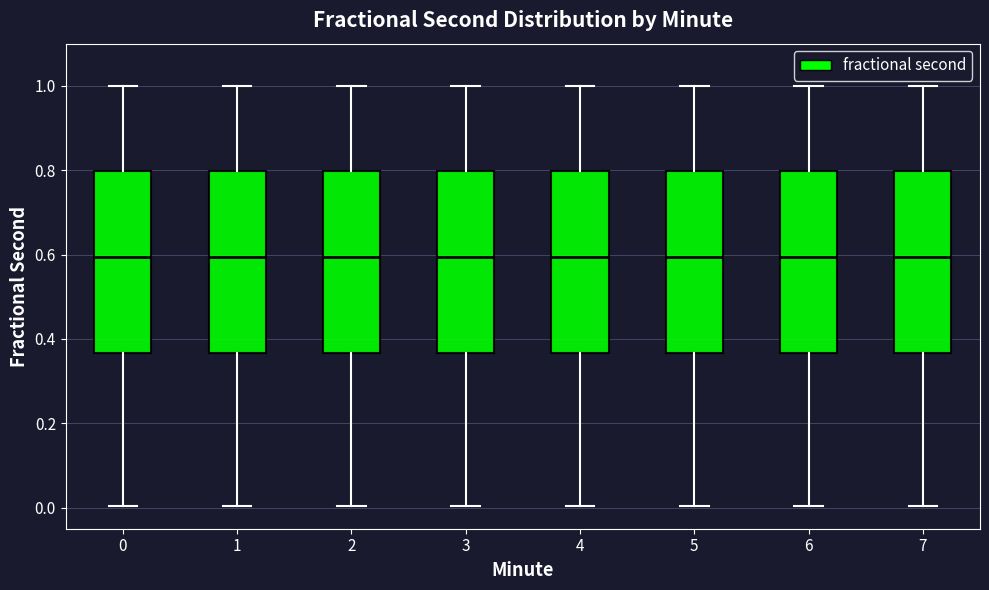

Where is the upper edge of the box at x = 4 on the y-axis? The values are not printed on the chart, so give them approximately, as read against the axis.

0.80